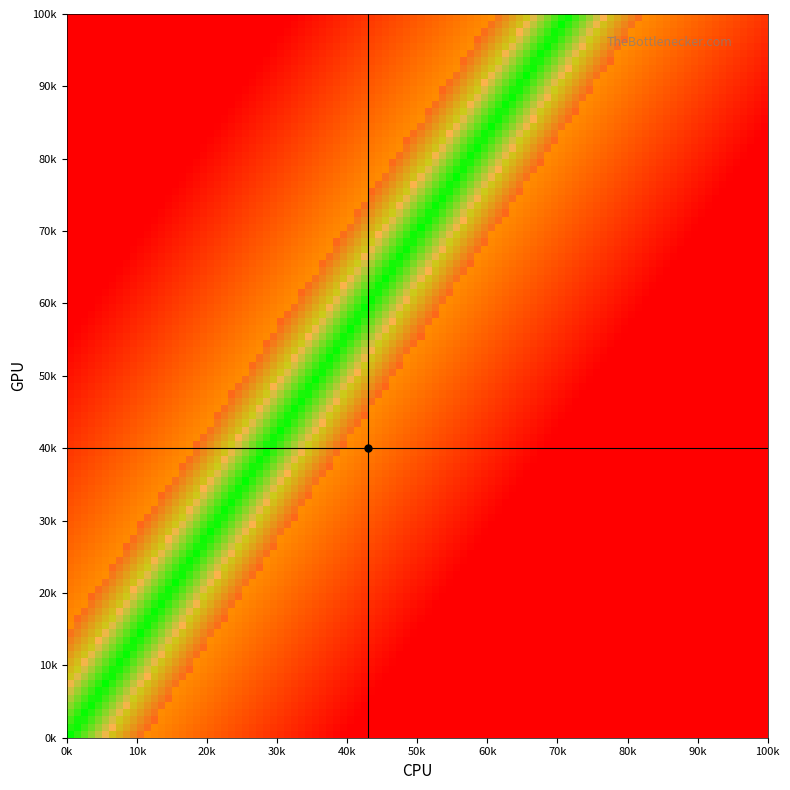

How many distinct data groups are displayed?

2